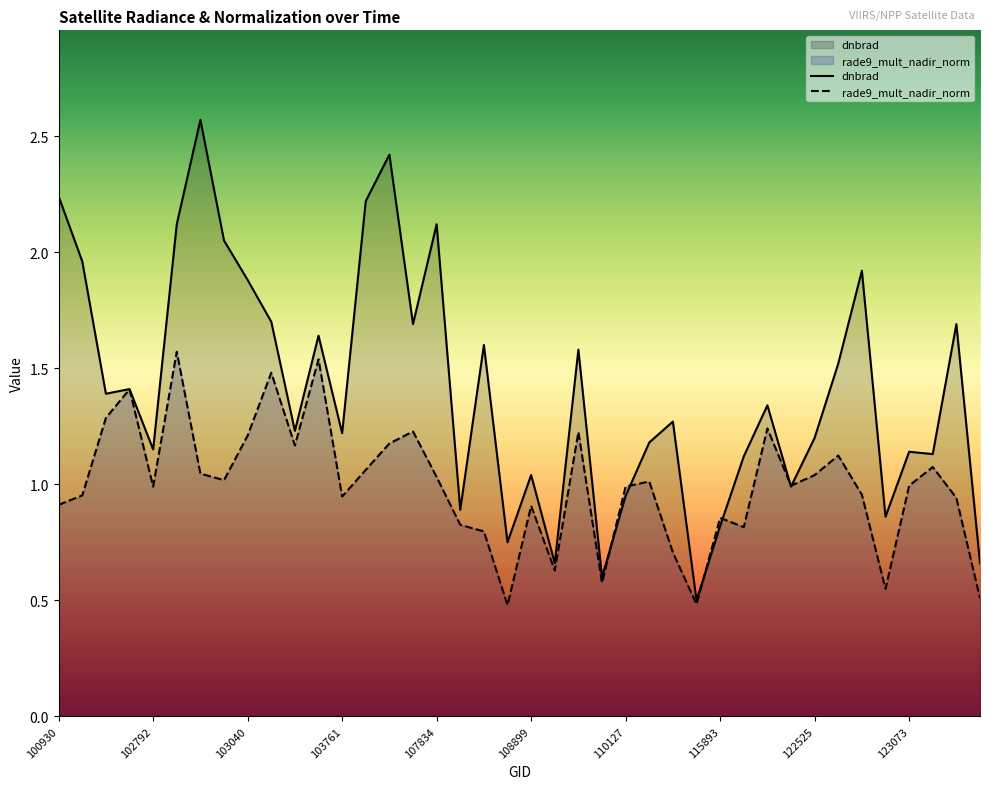

Does the chart display data point markers on the line(s)?

No